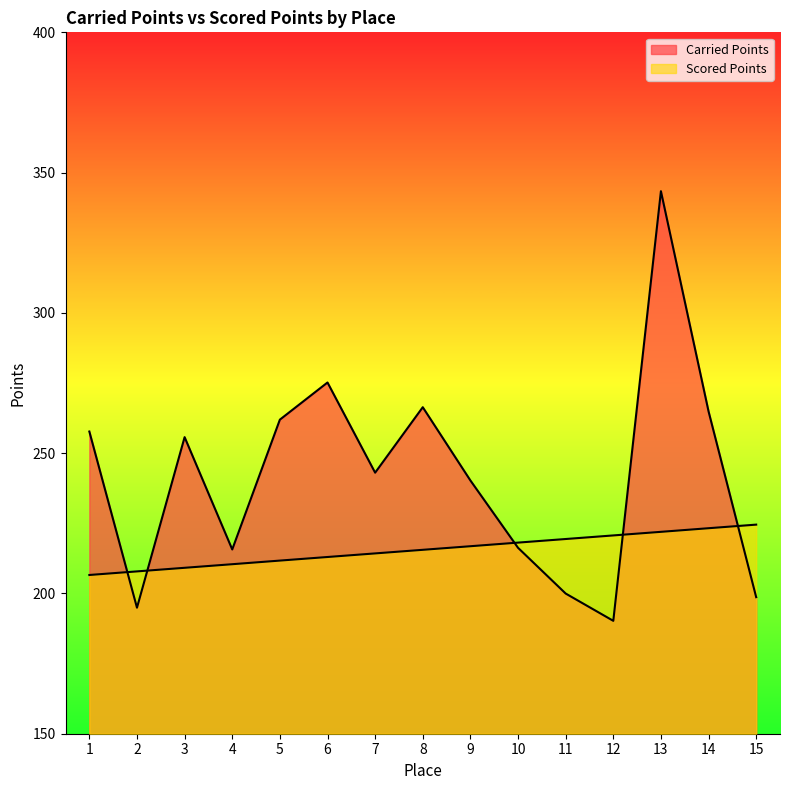

True or false: Carried Points has a value of 377.0 at 5.

False